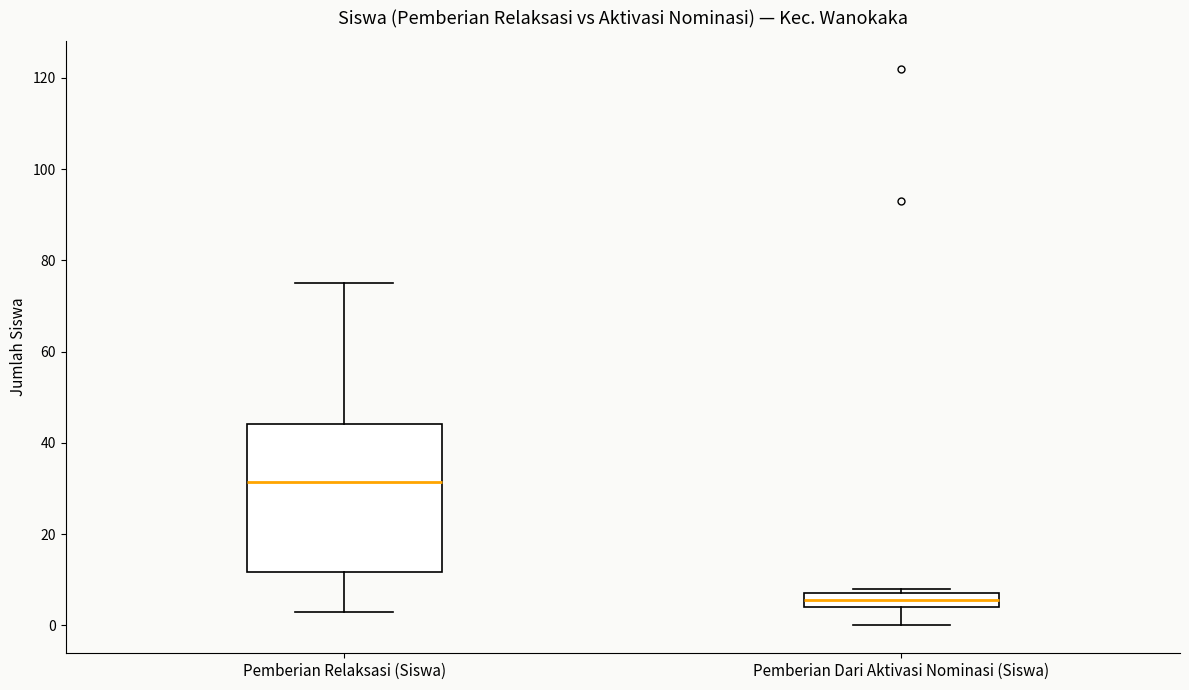

Where does the lower whisker of the box for Pemberian Relaksasi (Siswa) end on the y-axis? The values are not printed on the chart, so give them approximately, as read against the axis.

4